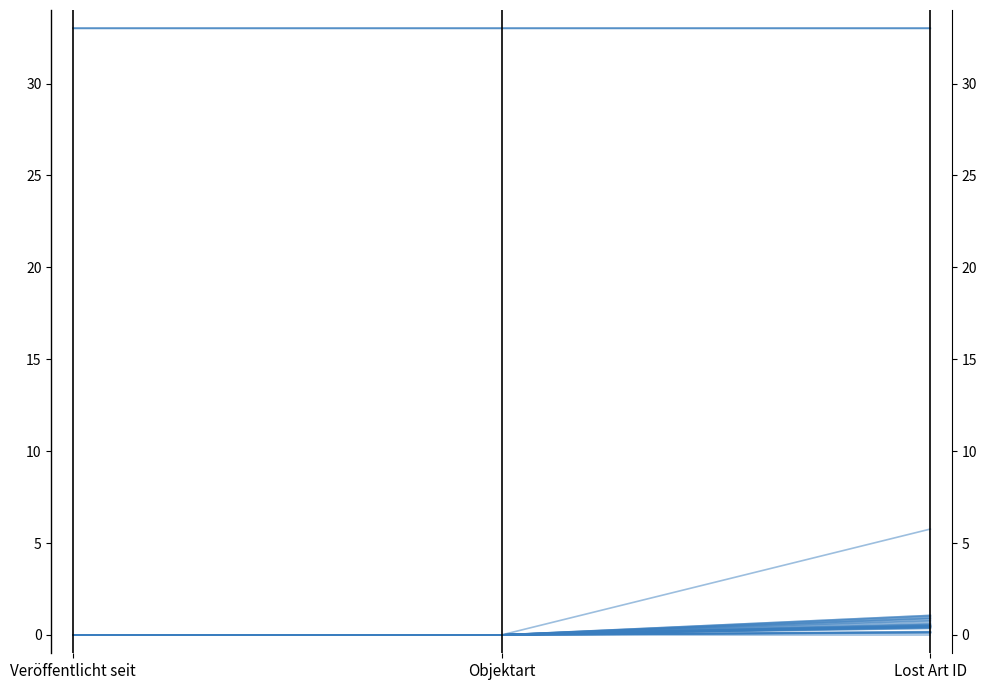

List the labels in order of value, smallest first.

Lost Art ID, Veröffentlicht seit, Objektart